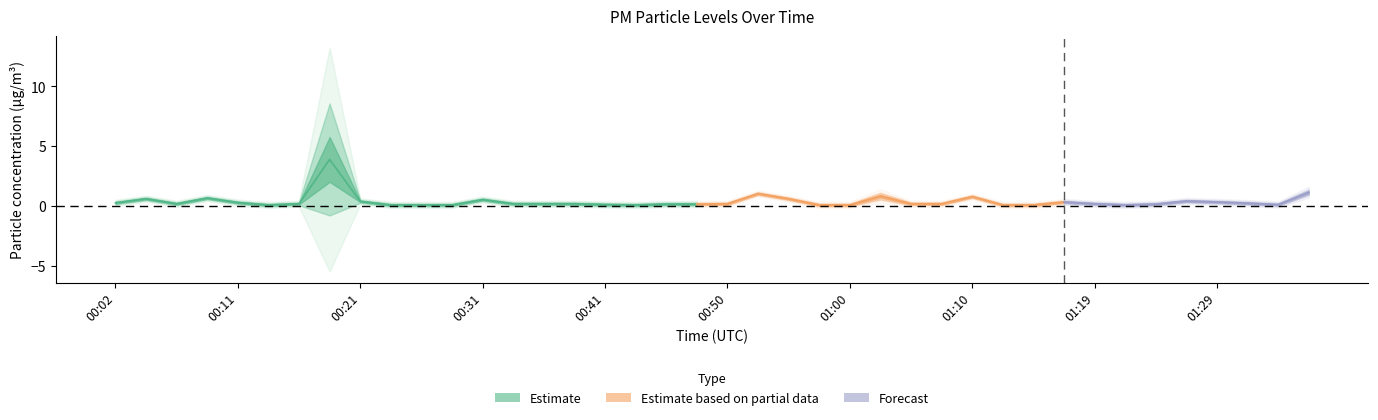

Reading right to left, list all the values displayed in this chart.

P1: 01:36=1.2	01:34=0.1	01:32=0.2	01:29=0.3	01:27=0.4	01:24=0.2	01:22=0.1	01:19=0.2	01:17=0.3	01:15=0.1	01:12=0.1	01:10=0.8	01:07=0.2	01:05=0.2	01:02=0.9	01:00=0.1	00:58=0.1	00:55=0.6	00:53=1.1	00:50=0.2	00:48=0.2	00:45=0.2	00:43=0.1	00:41=0.1	00:38=0.2	00:36=0.2	00:33=0.2	00:31=0.6	00:28=0.1	00:26=0.1	00:24=0.1	00:21=0.4	00:19=5.7	00:16=0.2	00:14=0.1	00:11=0.3	00:09=0.7	00:07=0.2	00:04=0.6	00:02=0.3
P2: 01:36=1.1	01:34=0.1	01:32=0.2	01:29=0.3	01:27=0.4	01:24=0.2	01:22=0.1	01:19=0.2	01:17=0.3	01:15=0.1	01:12=0.1	01:10=0.8	01:07=0.2	01:05=0.2	01:02=0.8	01:00=0.1	00:58=0.1	00:55=0.6	00:53=1.1	00:50=0.2	00:48=0.2	00:45=0.2	00:43=0.1	00:41=0.1	00:38=0.2	00:36=0.2	00:33=0.2	00:31=0.6	00:28=0.1	00:26=0.1	00:24=0.1	00:21=0.4	00:19=2.1	00:16=0.2	00:14=0.1	00:11=0.3	00:09=0.7	00:07=0.2	00:04=0.6	00:02=0.3